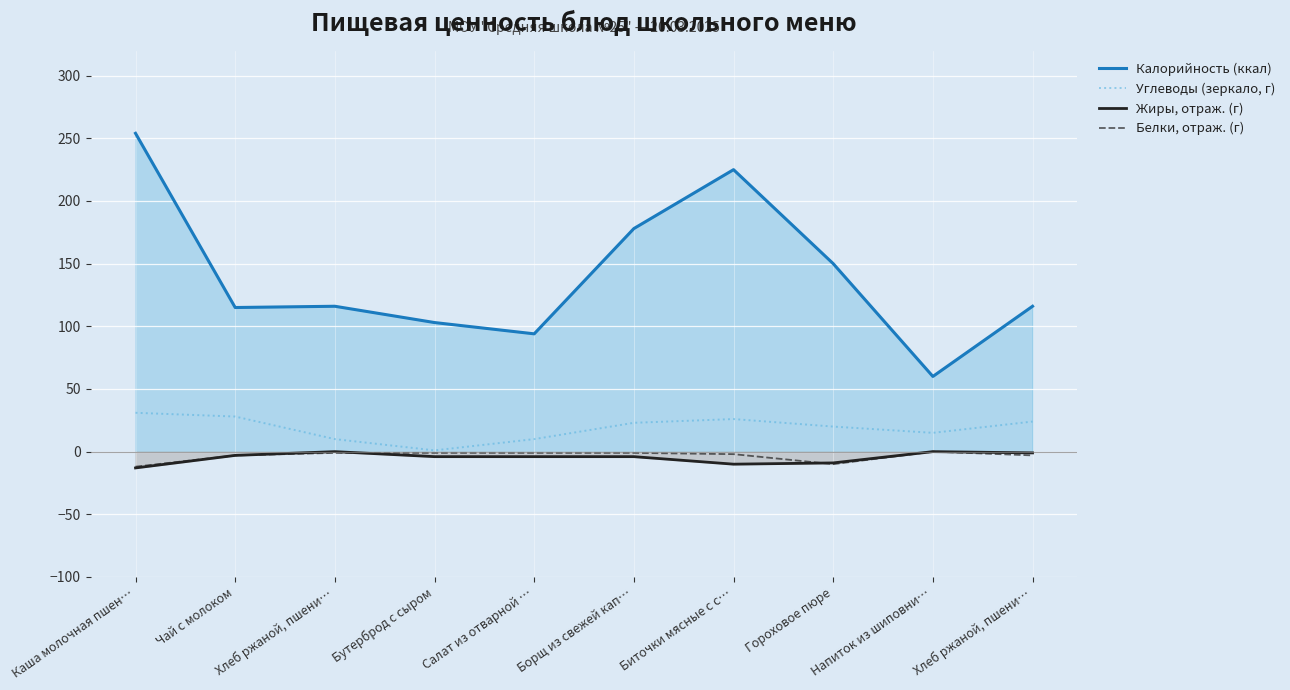

What is the smallest value displayed?

-13